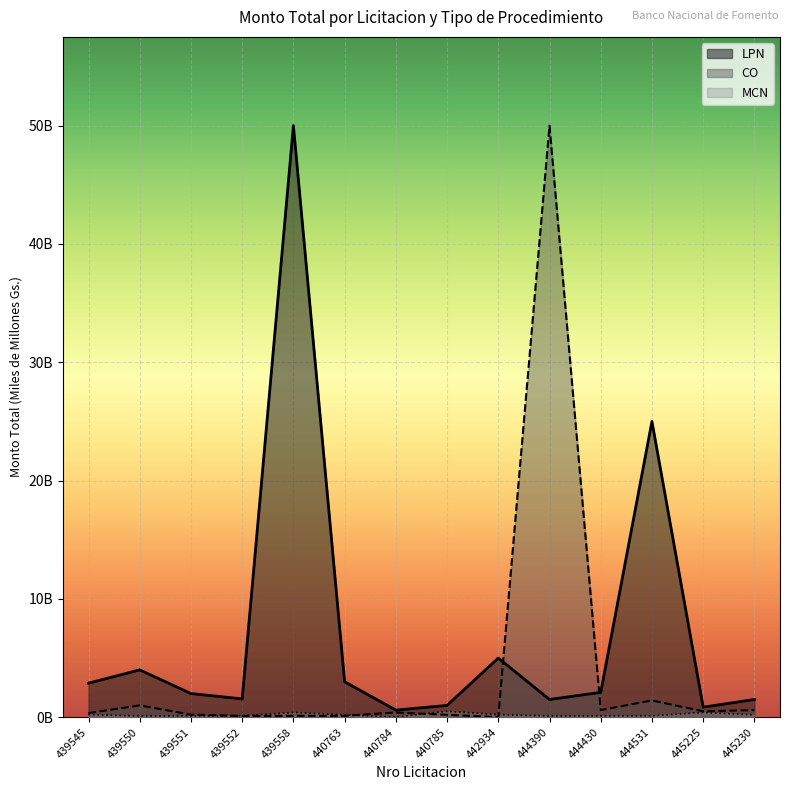

Which has a higher value, 439551 or 440785?

439551